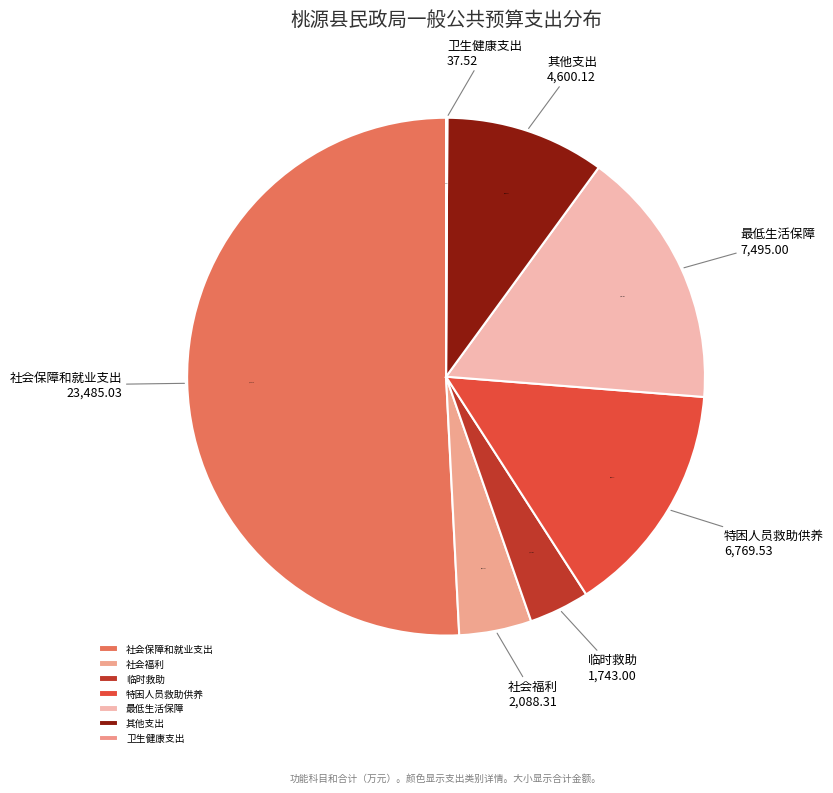

Is there any slice that represents more than half of the pie?

Yes